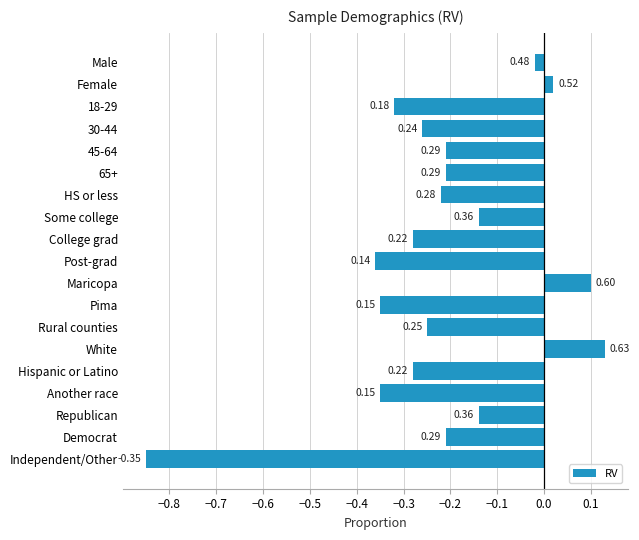

Are the bars horizontal?

Yes